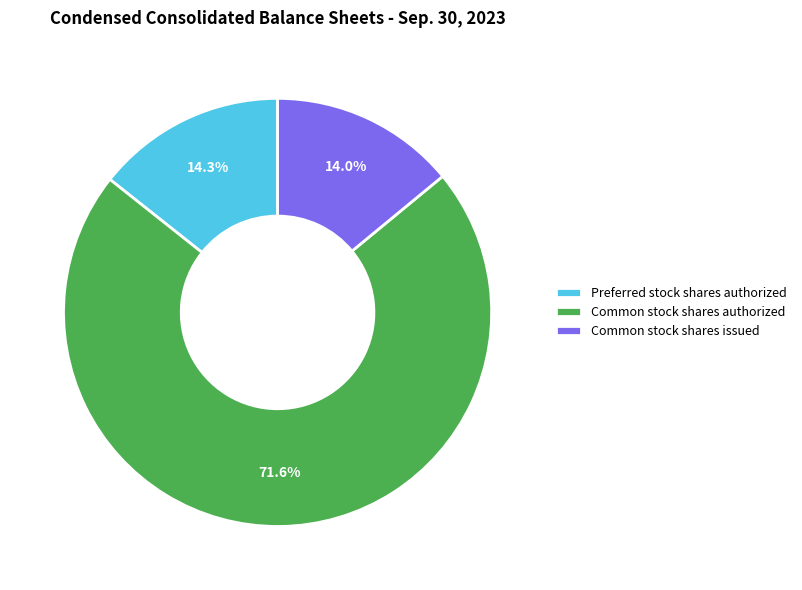

How many segments does this pie chart have?

3